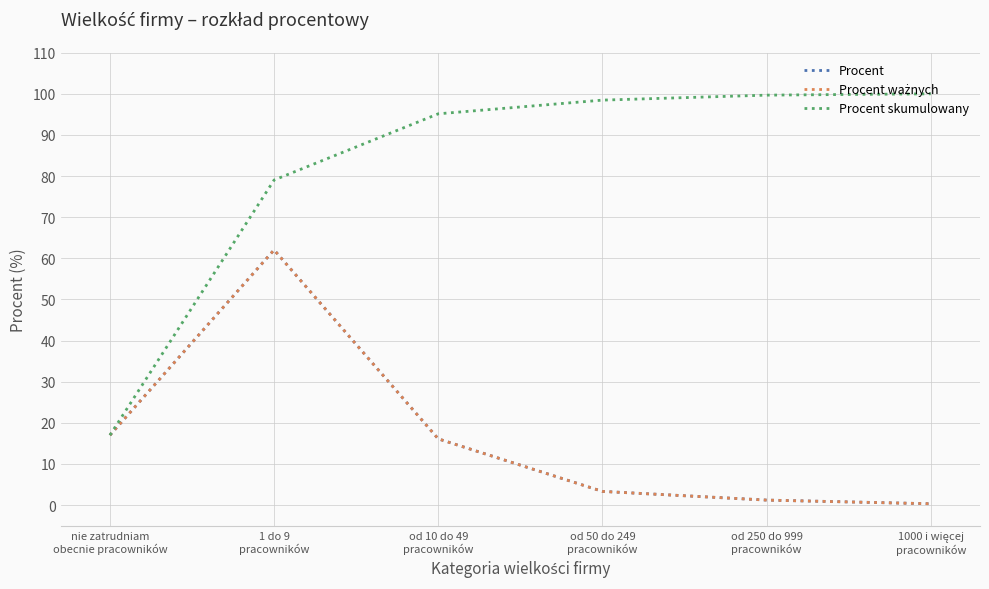

How many lines are shown in the chart?

3